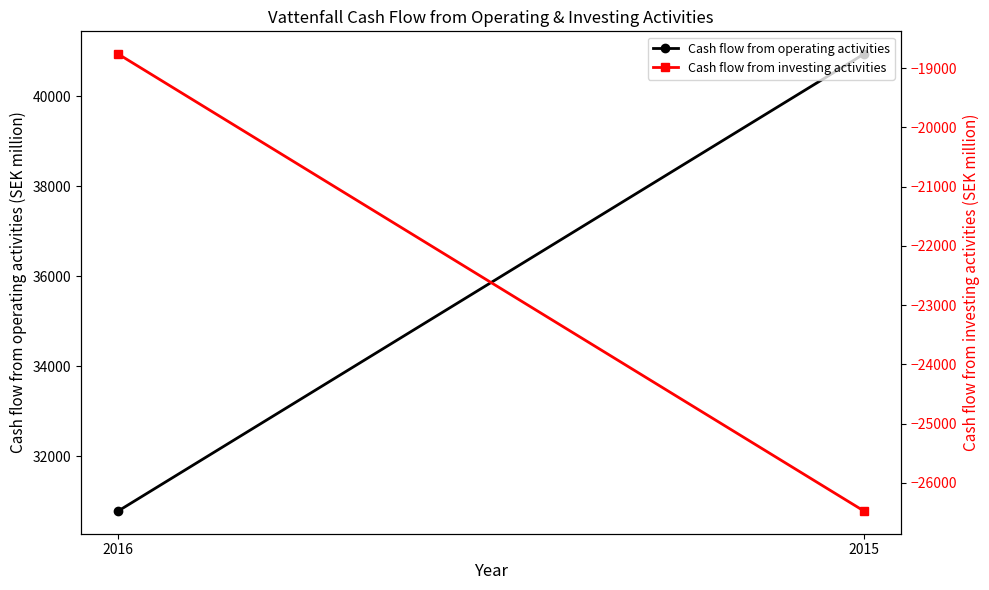

What is the total value across all series at 2015?

14459